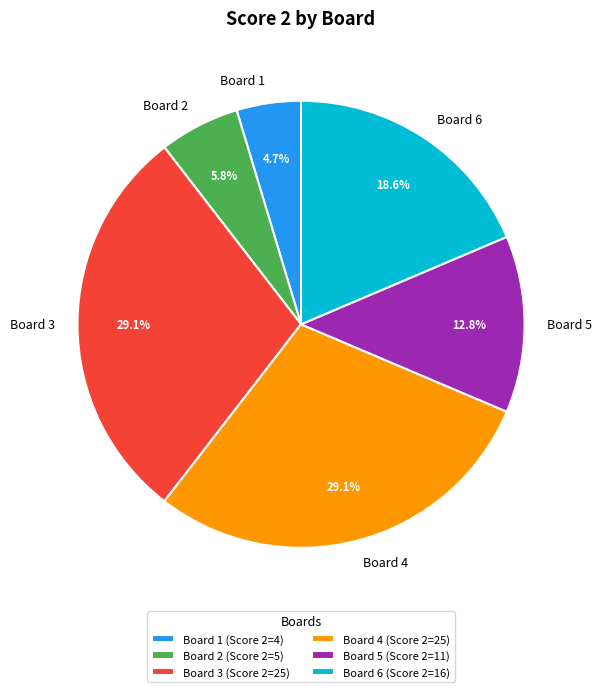

What percentage is NOT represented by Board 3?

70.9%